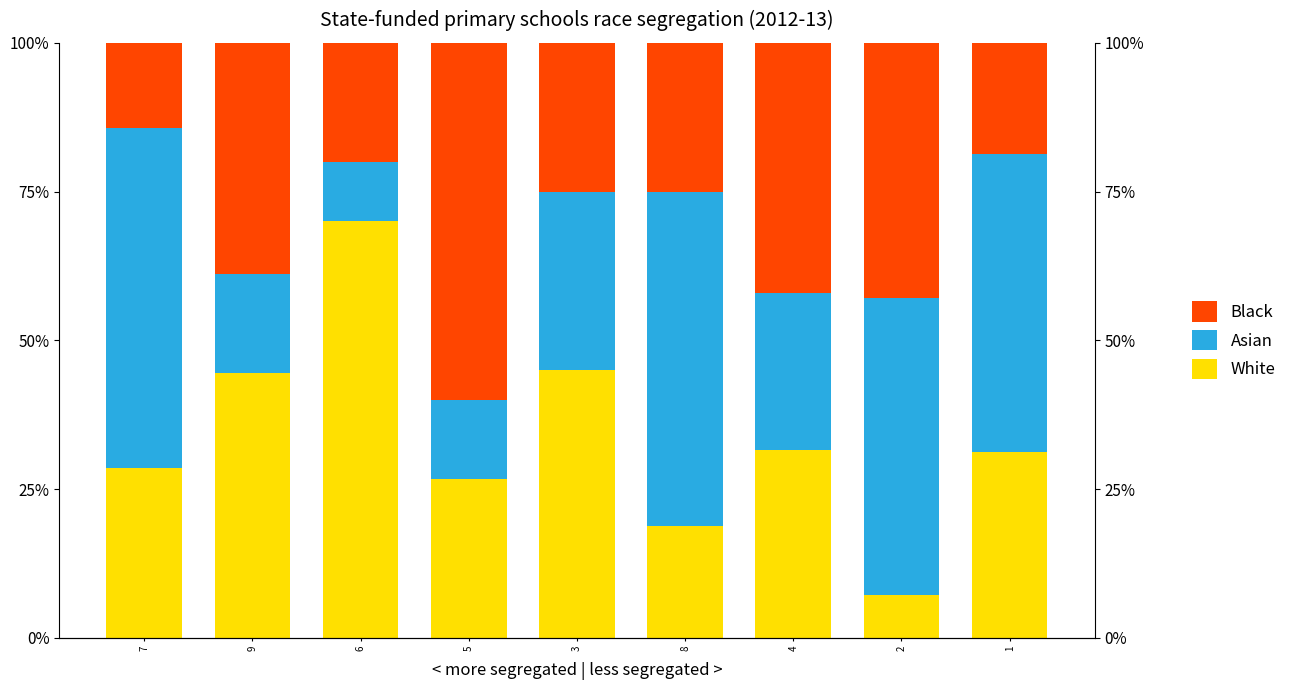

Reading left to right, what are all the values shown in this chart?

White: 0.3	0.4	0.7	0.3	0.5	0.2	0.3	0.1	0.3
Asian: 0.6	0.2	0.1	0.1	0.3	0.6	0.3	0.5	0.5
Black: 0.1	0.4	0.2	0.6	0.3	0.3	0.4	0.4	0.2